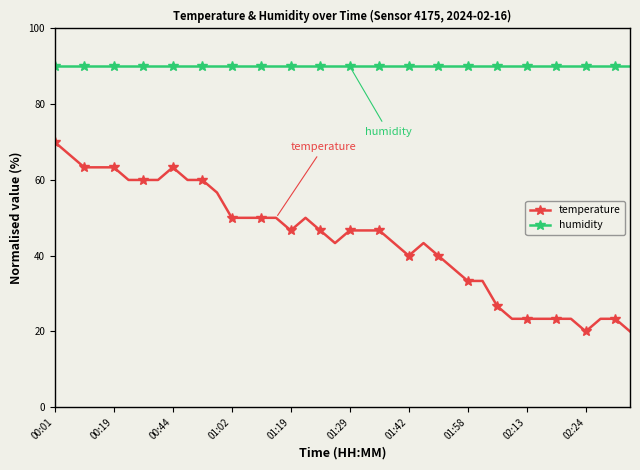

True or false: temperature has more than 1 interior local peaks.

True